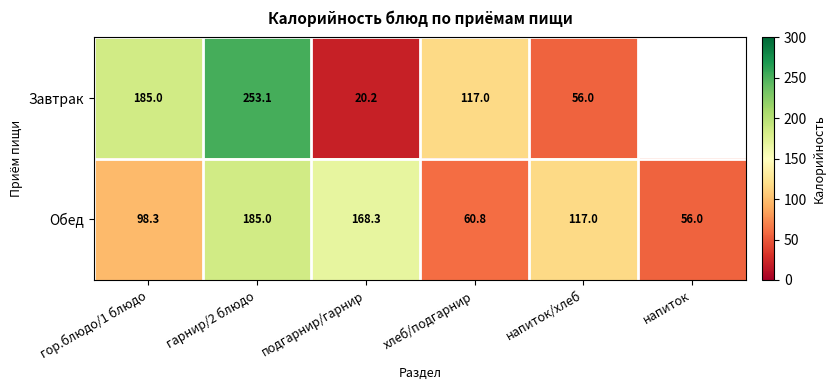

Which series changed the most between гор.блюдо/1 блюдо and напиток/хлеб?

Завтрак